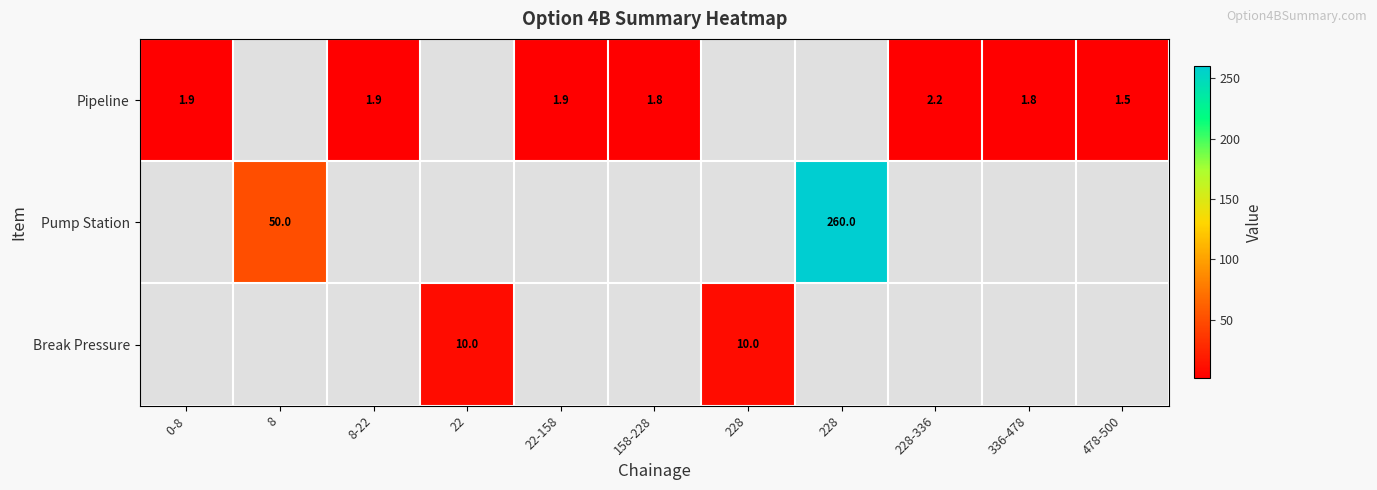

Is the value of Pipeline at 228 greater than the value of Break Pressure at 0-8?

No